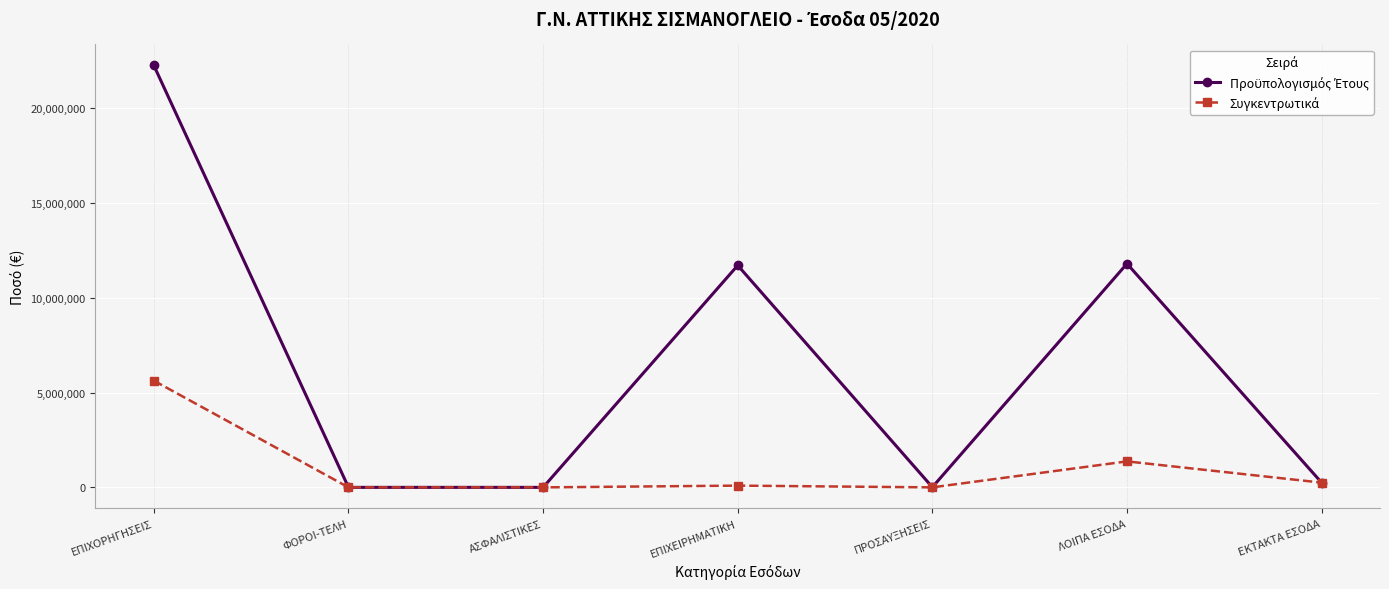

At which category does the chart reach its peak across all series?

ΕΠΙΧΟΡΗΓΗΣΕΙΣ